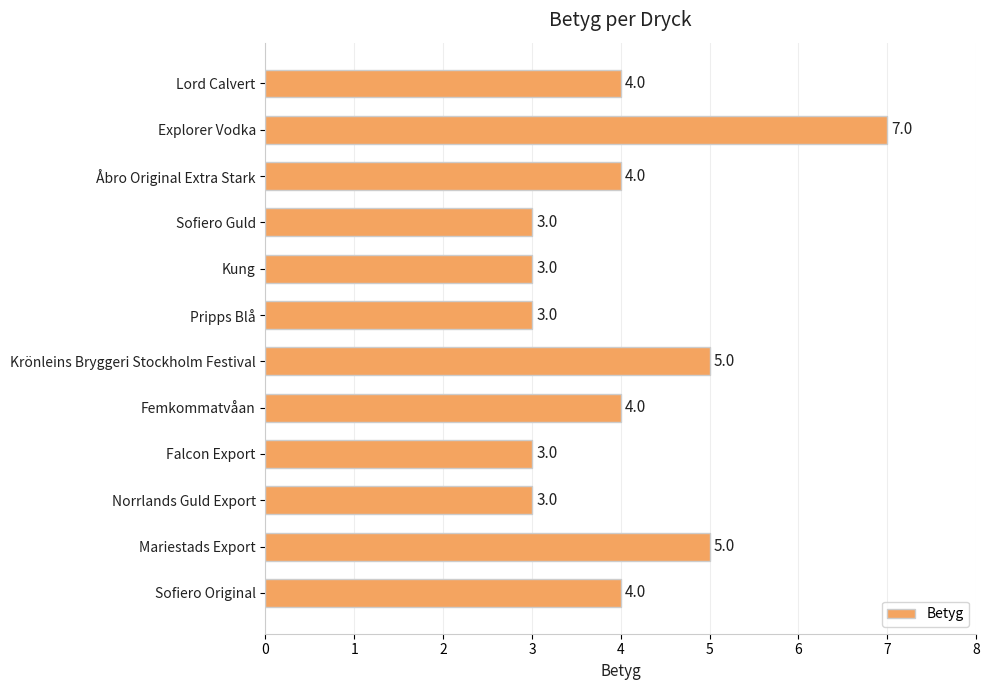

Read the value at Norrlands Guld Export.

3